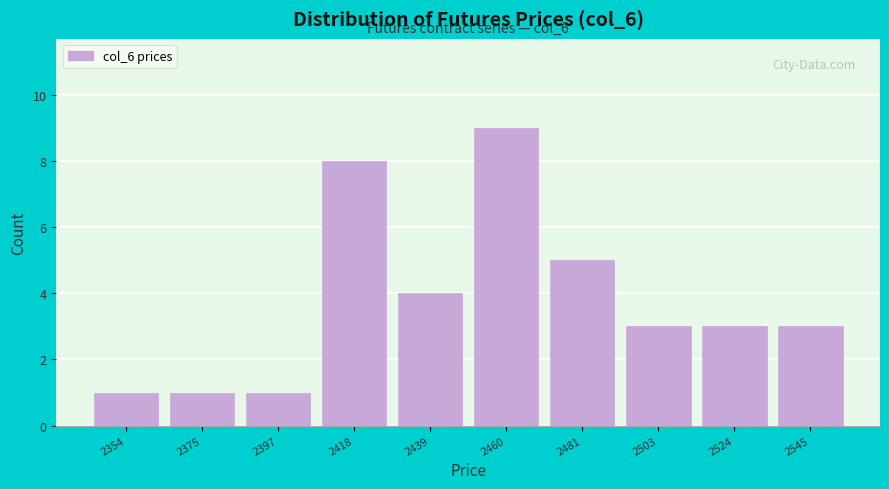

Which range on the x-axis has the tallest bar?

2450 to 2470